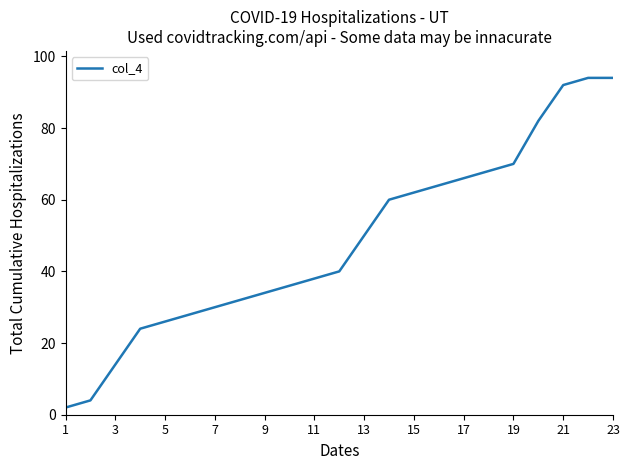

What is the maximum value shown in the chart?

94